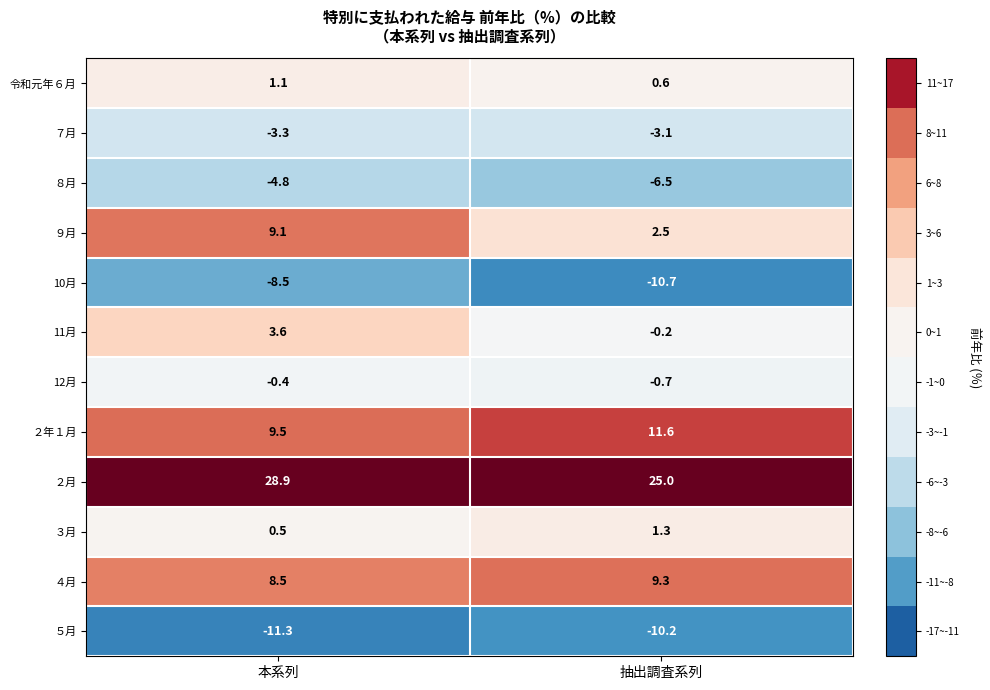

What is the sum of all ４月 values?

17.8